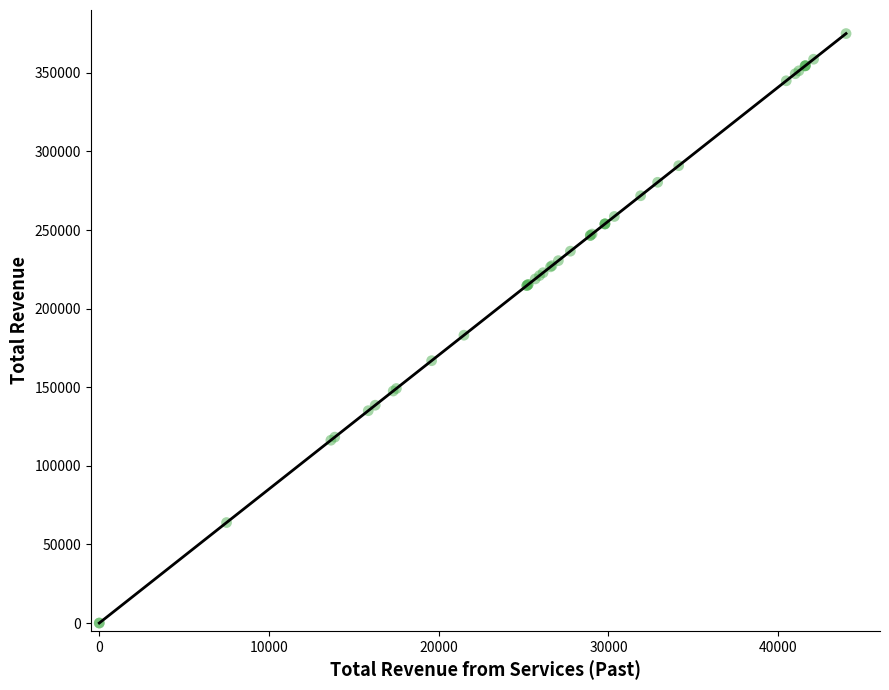

What Y value in the scatter plot is closest to 187500?

183116.5